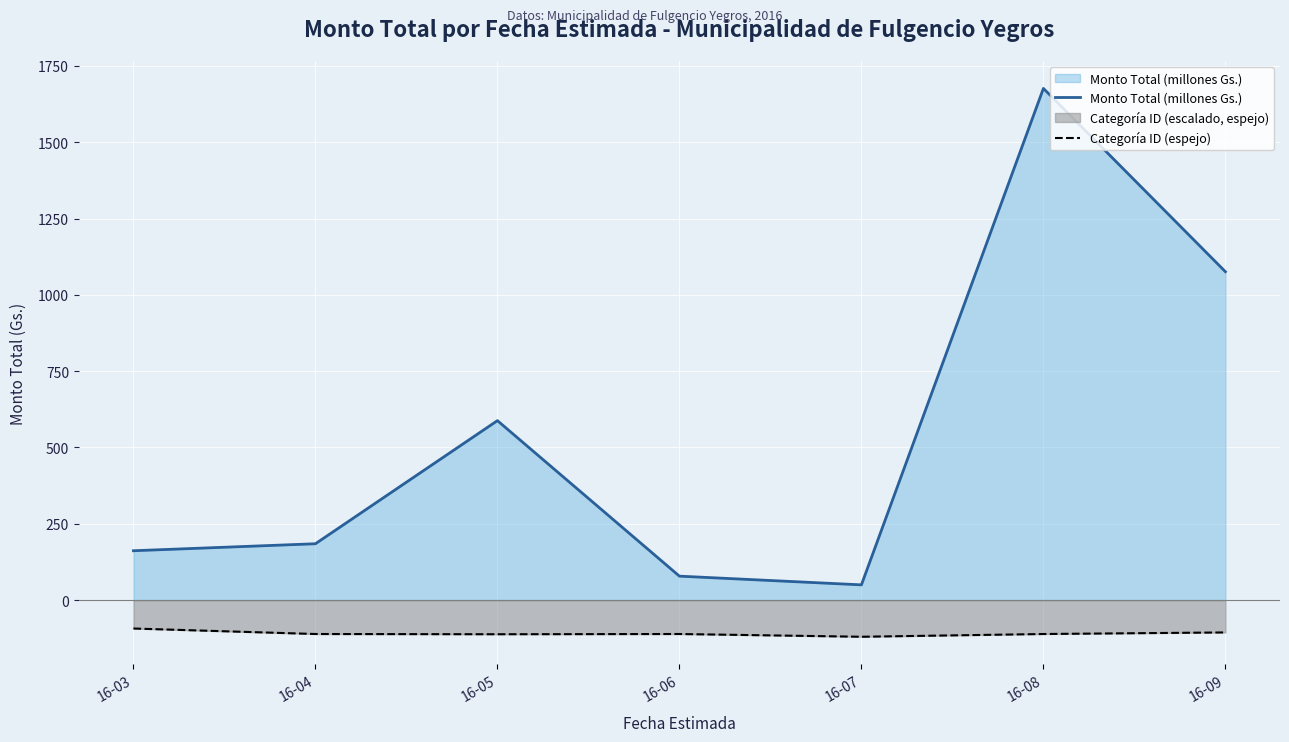

What are all the series names shown in the legend?

Monto Total (millones Gs.), Categoría ID (espejo)